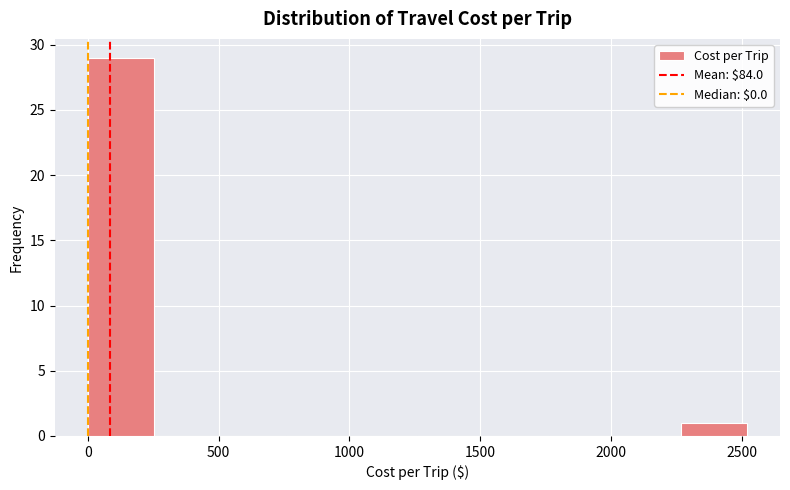

How tall is the bar that spans 2250 to 2500 on the x-axis? Neither the bar edges nor the heights are printed on the chart, so give them approximately, as read against the axes.

1